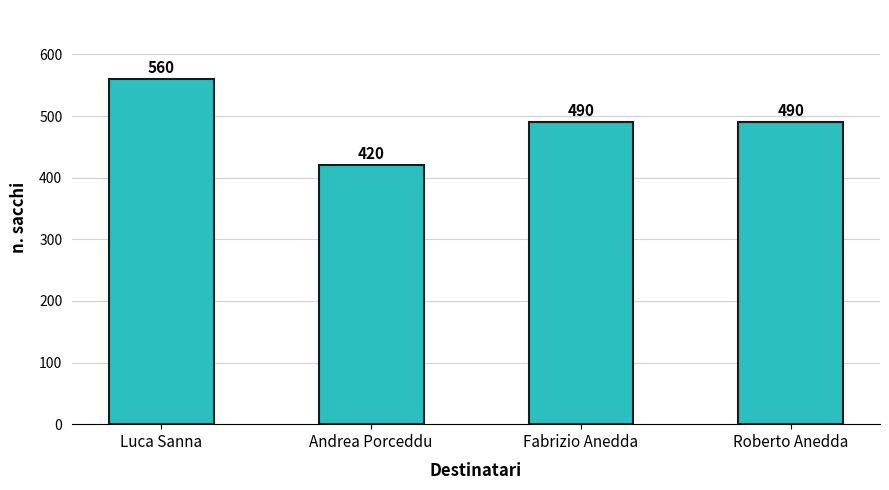

How many data points are less than 490?

1